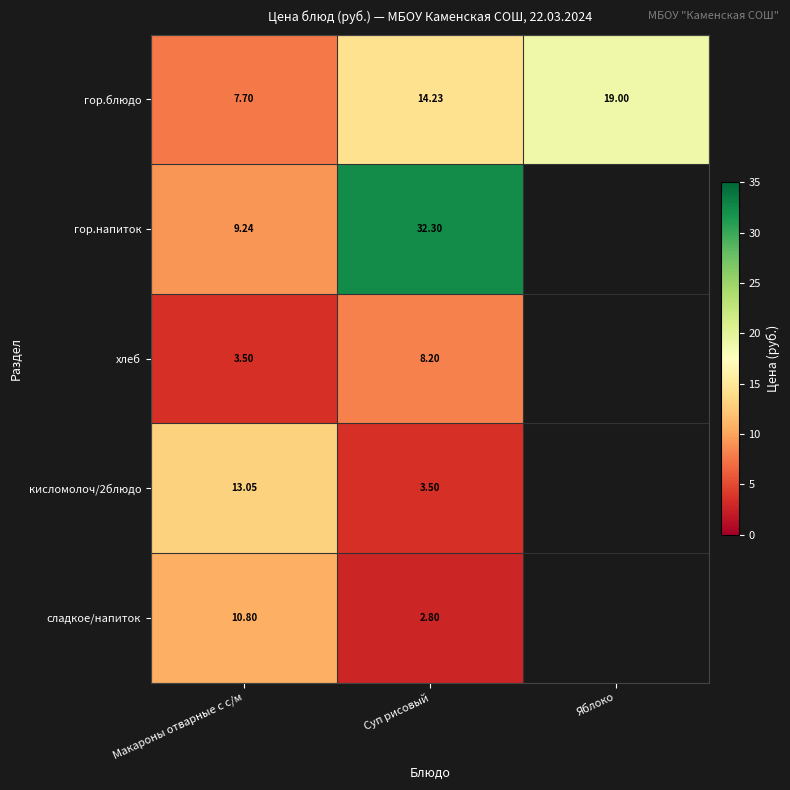

True or false: гор.напиток has a value of 0.0 at Яблоко.

True